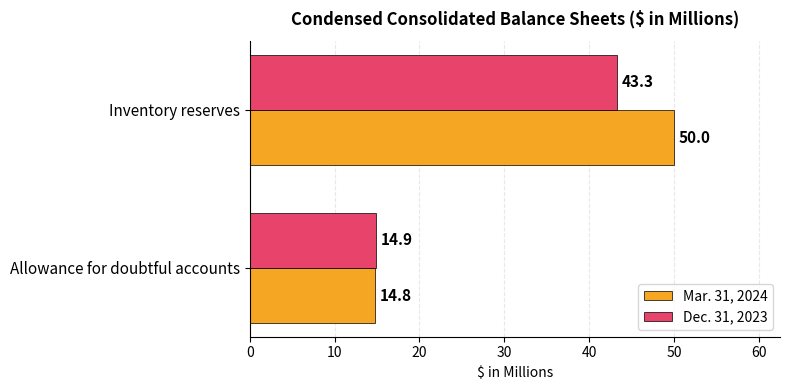

The Dec. 31, 2023 series shows 14.9 at Allowance for doubtful accounts. True or false?

True